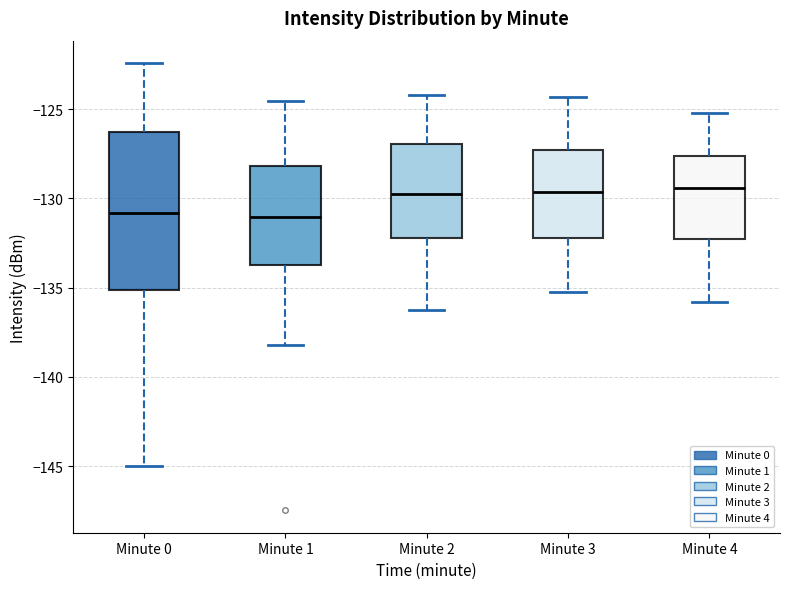

Reading left to right, read every box against the y-axis: the position of its median line, the range the box covers, and the ends of its whiskers. The values are not printed on the chart, so give them approximately, as read against the axis.

Minute 0: median -131.0, box -135.0 to -126.5, whiskers -145.0 to -122.5
Minute 1: median -131.0, box -133.5 to -128.0, whiskers -138.0 to -124.5
Minute 2: median -129.5, box -132.0 to -127.0, whiskers -136.0 to -124.0
Minute 3: median -129.5, box -132.0 to -127.5, whiskers -135.0 to -124.5
Minute 4: median -129.5, box -132.5 to -127.5, whiskers -136.0 to -125.0